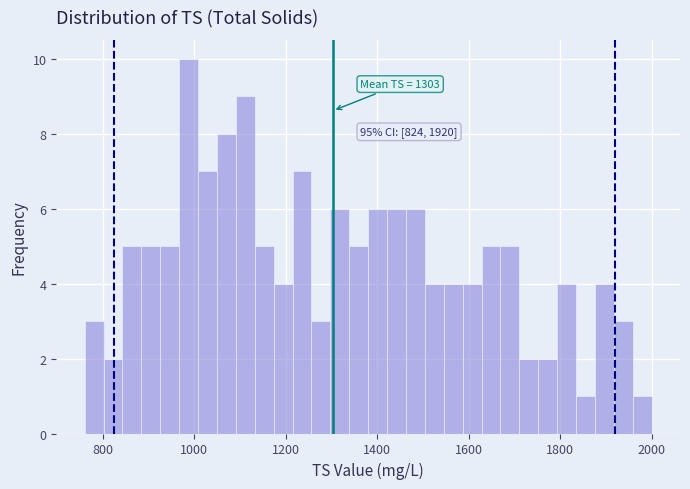

Read against the x-axis, roughly where is the centre of the tallest bar?

980